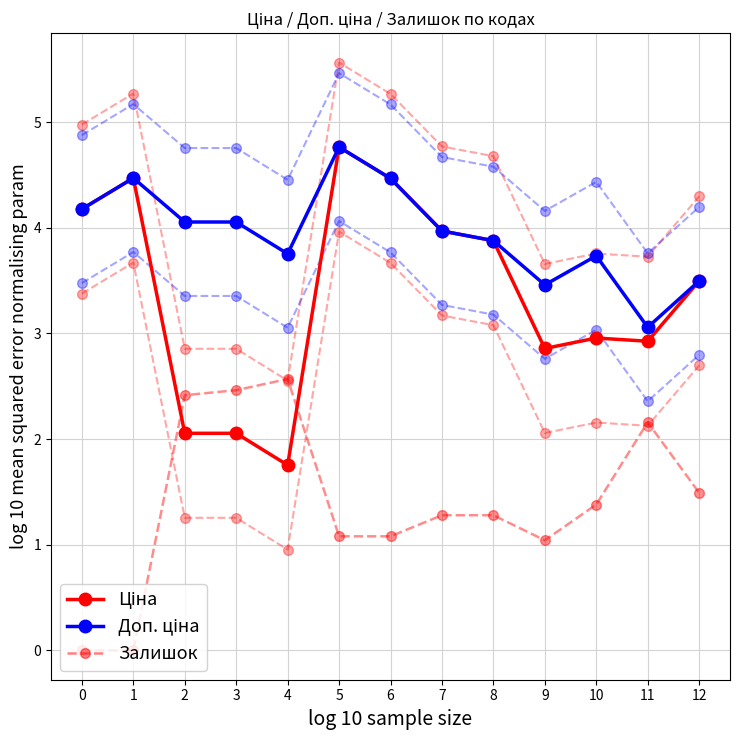

True or false: Ціна has a value of 7.5 at 5.

False